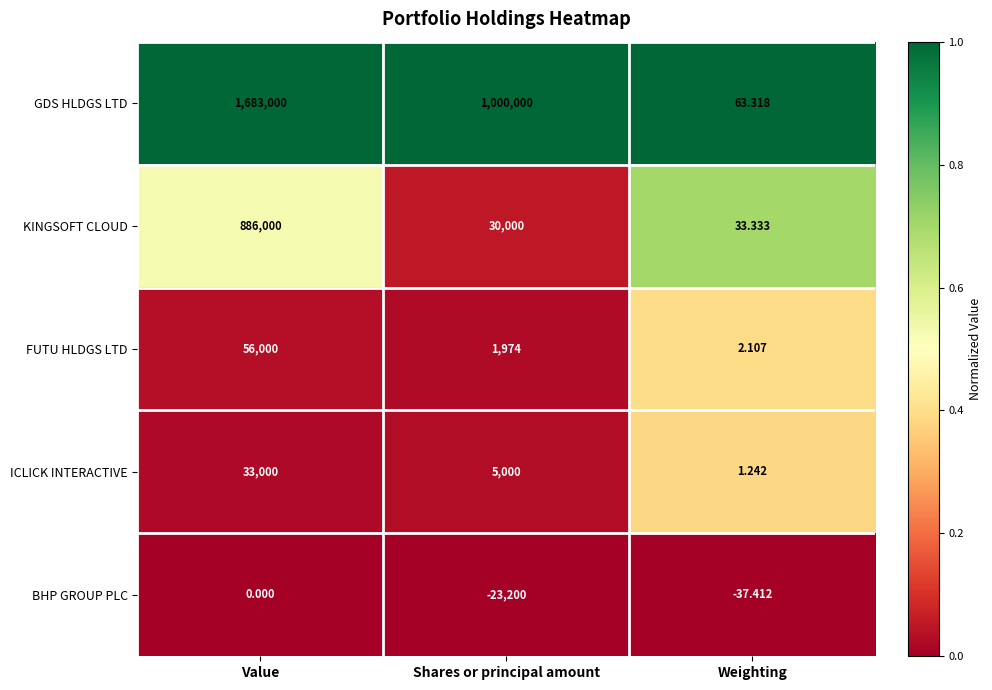

At which label does KINGSOFT CLOUD first exceed 30000?

Value